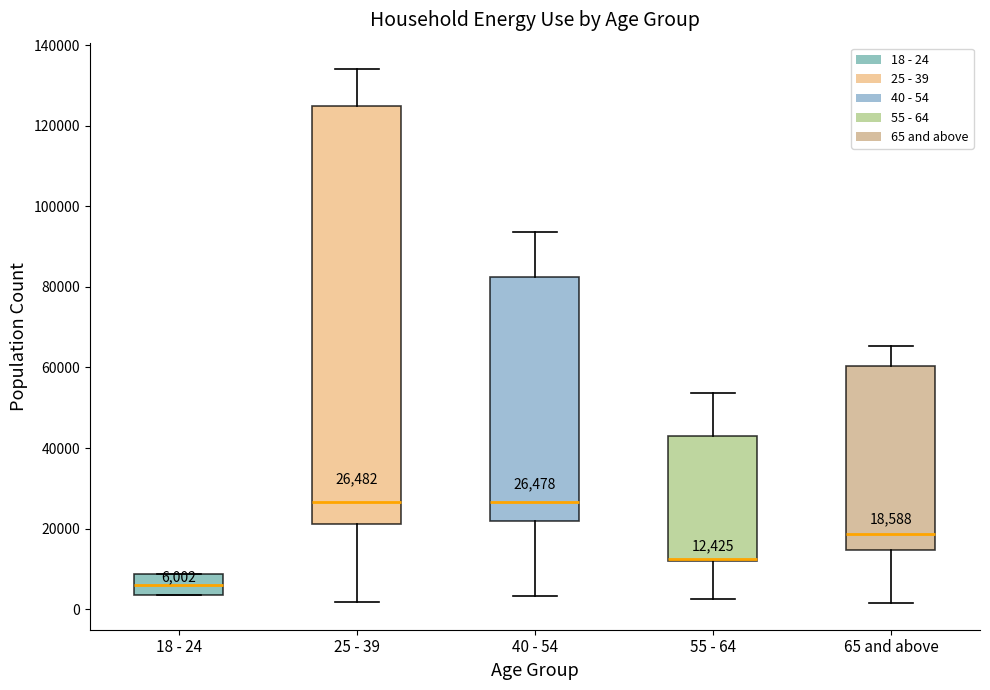

Comparing the boxes themselves (not the whiskers), which one is the tallest?

25 - 39